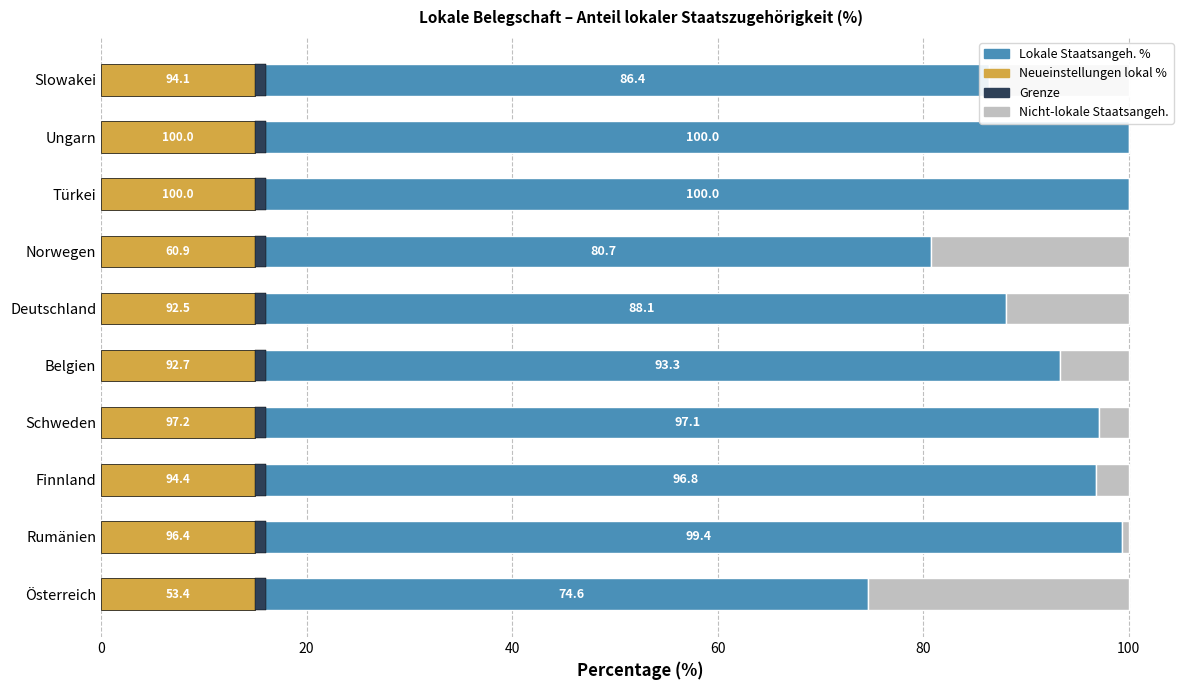

Is it true that Lokale Staatsangeh. % equals 88.1 at Deutschland?

True